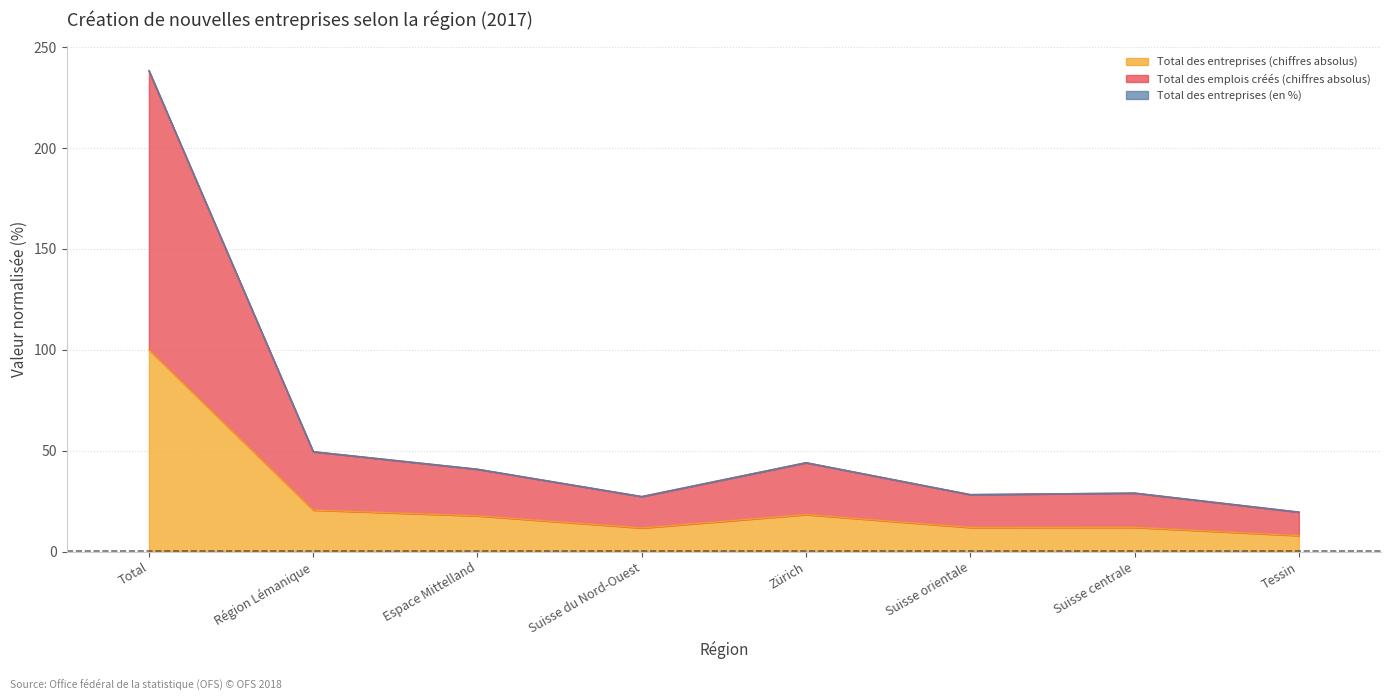

Where is the first local maximum for Total des entreprises (en %)?

Zürich